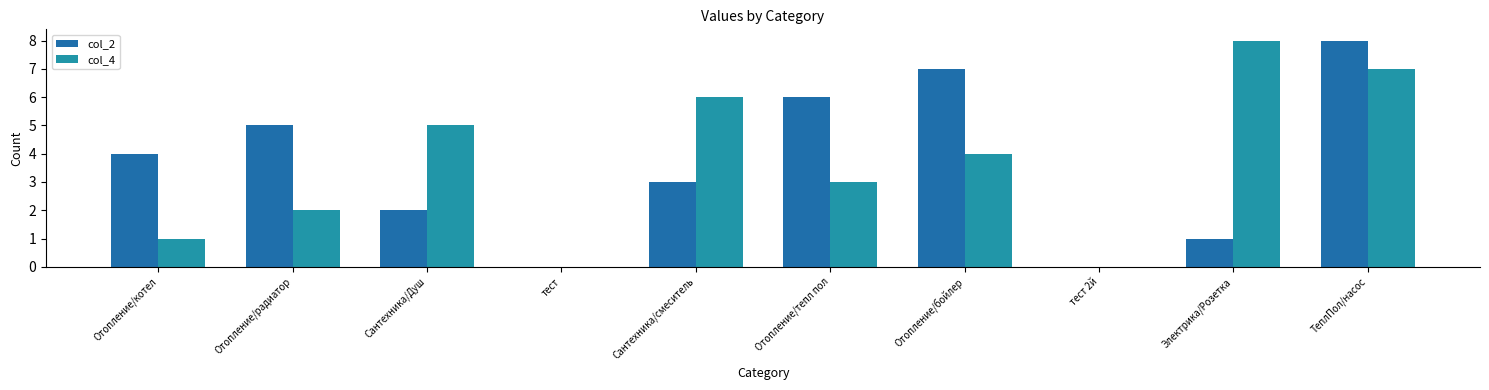

What is the average value of the col_2 series?

4